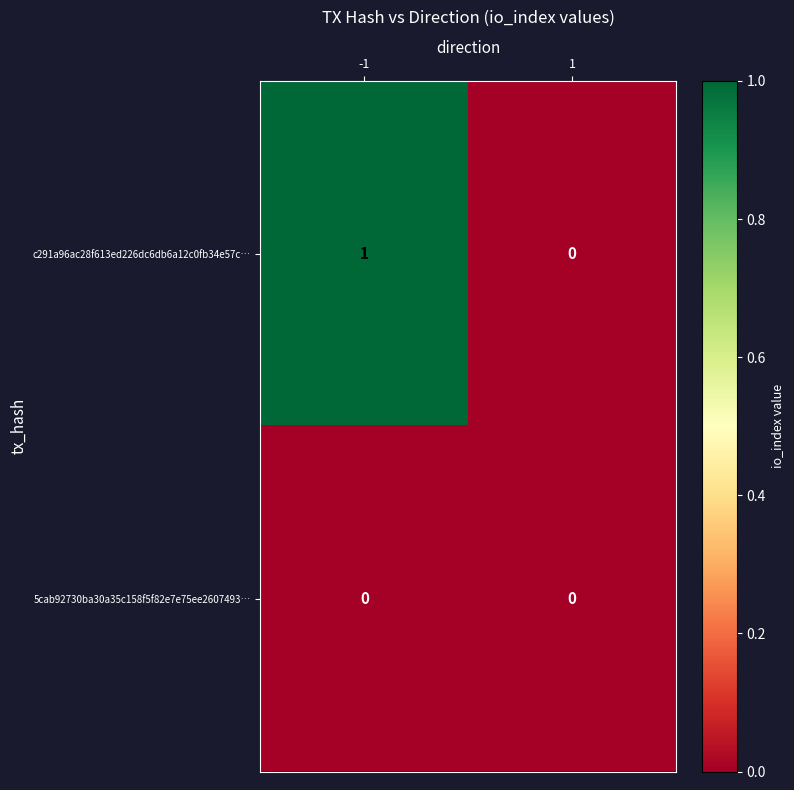

Which series has the largest total across all categories?

c291a96ac28f613ed226dc6db6a12c0fb34e57c…